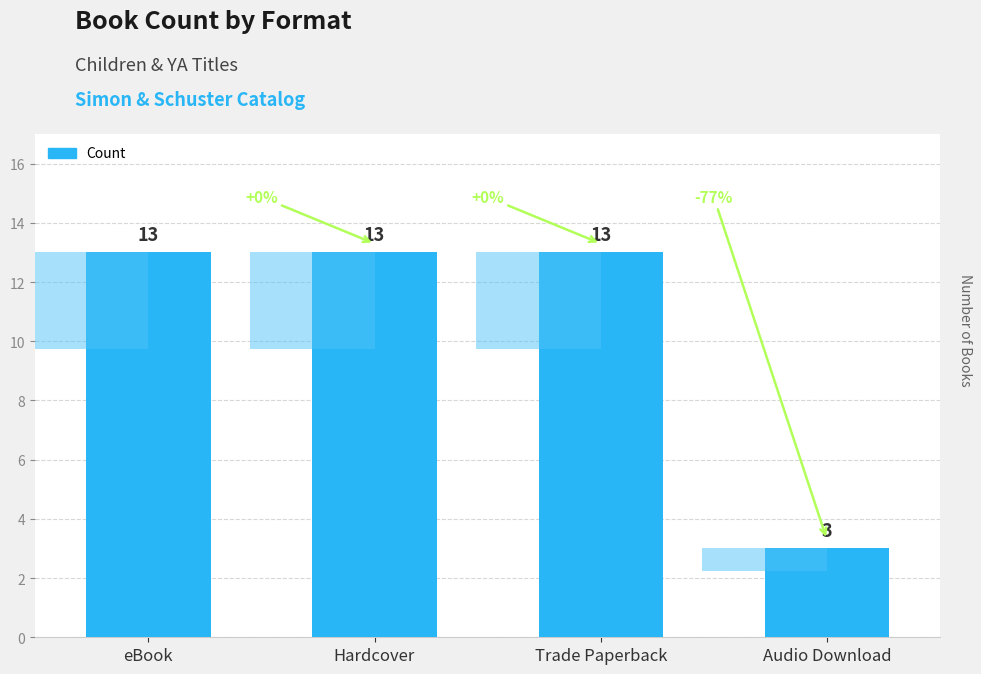

Rank the categories by value from lowest to highest.

Audio Download, eBook, Hardcover, Trade Paperback